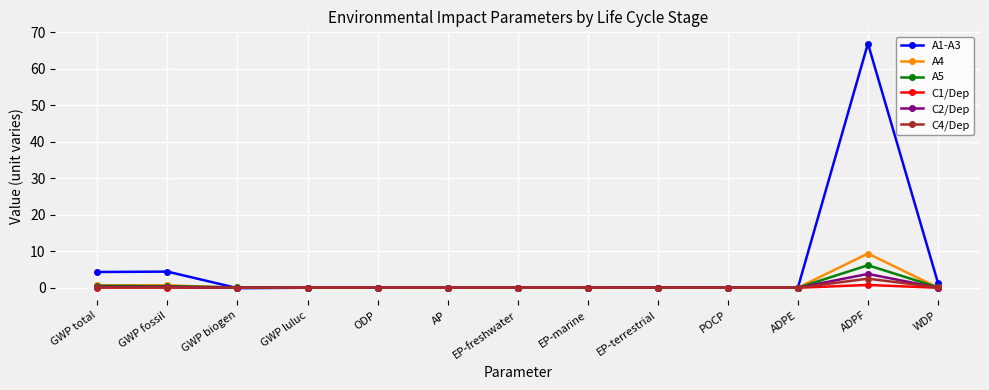

What is the maximum value shown in the chart?

67.0